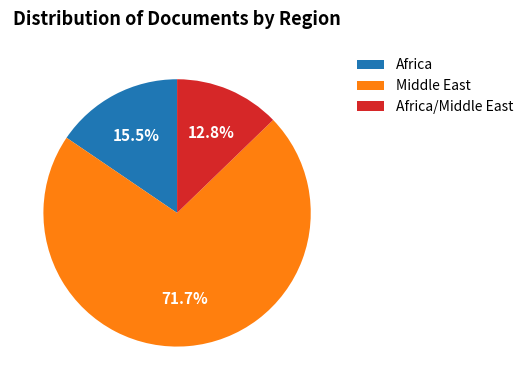

How much of the chart is everything except Africa?

84.5%